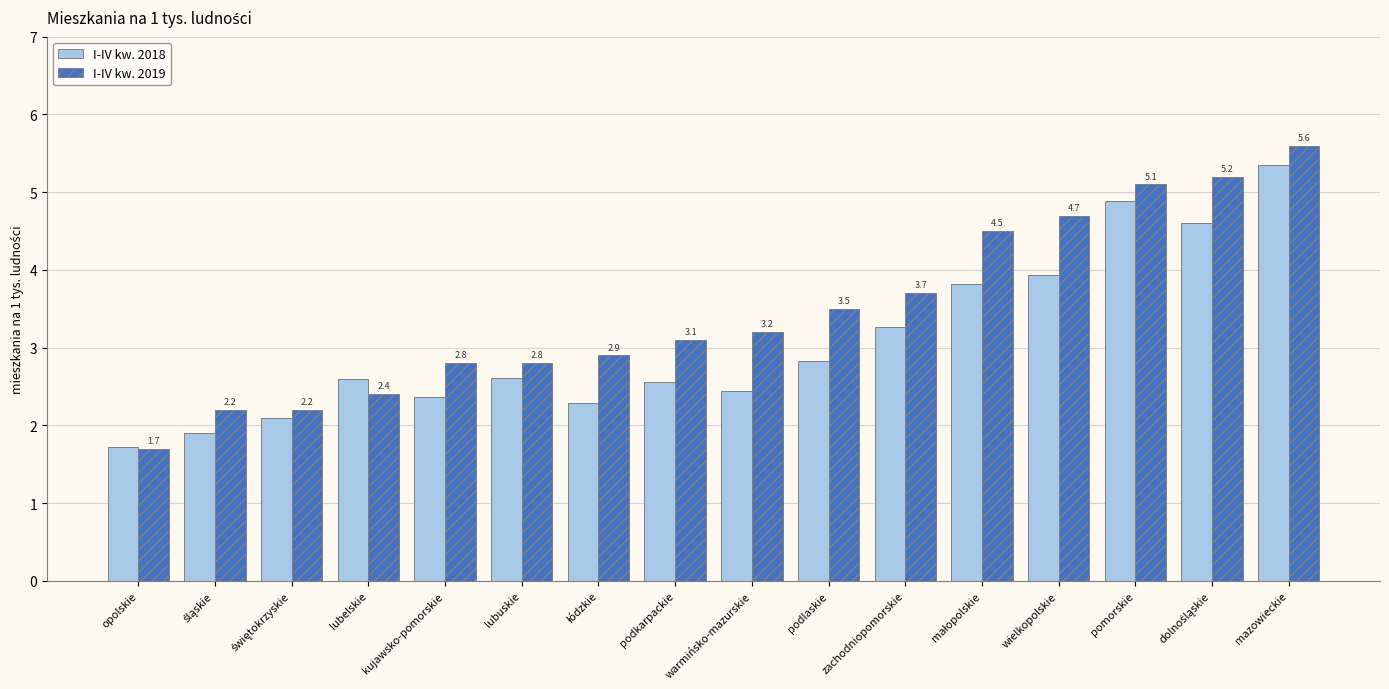

What are all the series names shown in the legend?

I-IV kw. 2018, I-IV kw. 2019